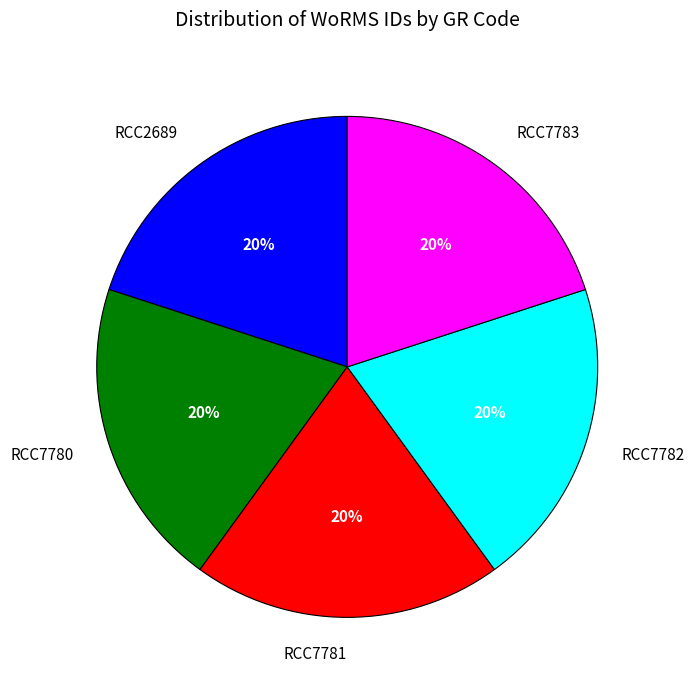

How many segments does this pie chart have?

5